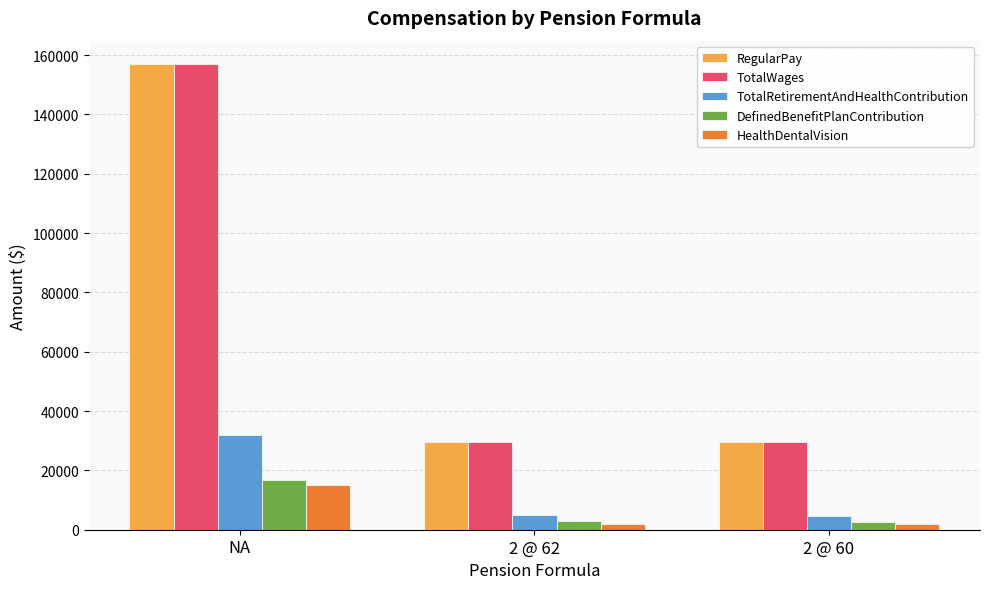

Where is RegularPay nearest to the value 93213?

2 @ 62